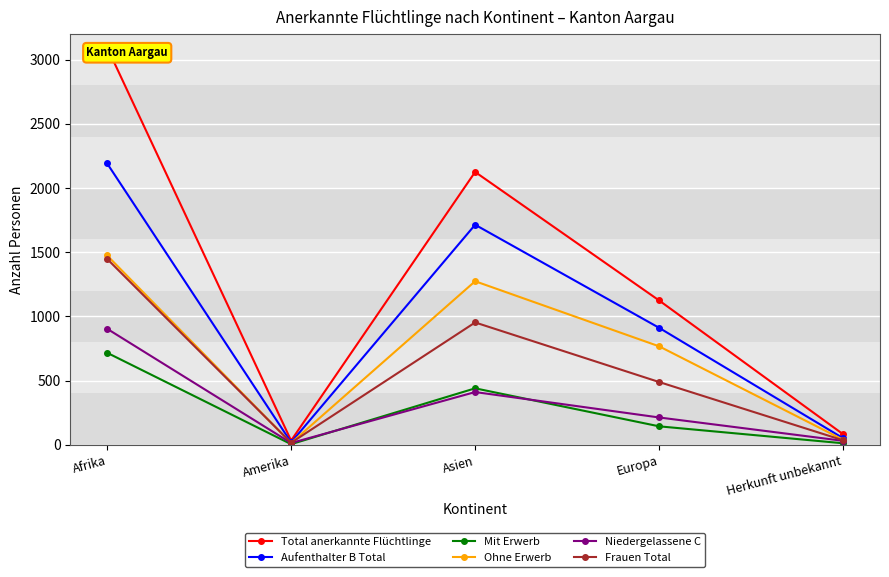

At how many categories does at least one series exceed 497?

3